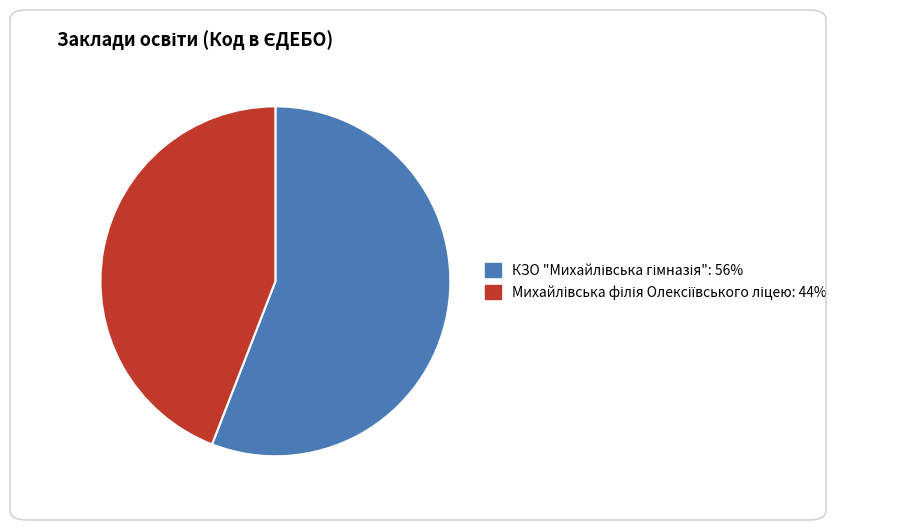

Is there any slice that represents more than half of the pie?

Yes